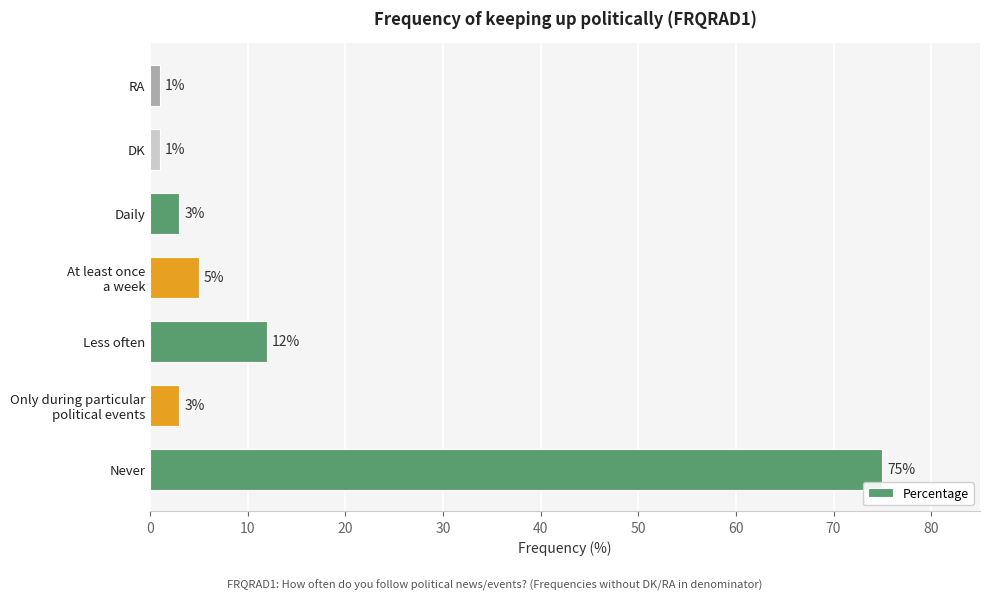

What is the average value?

14